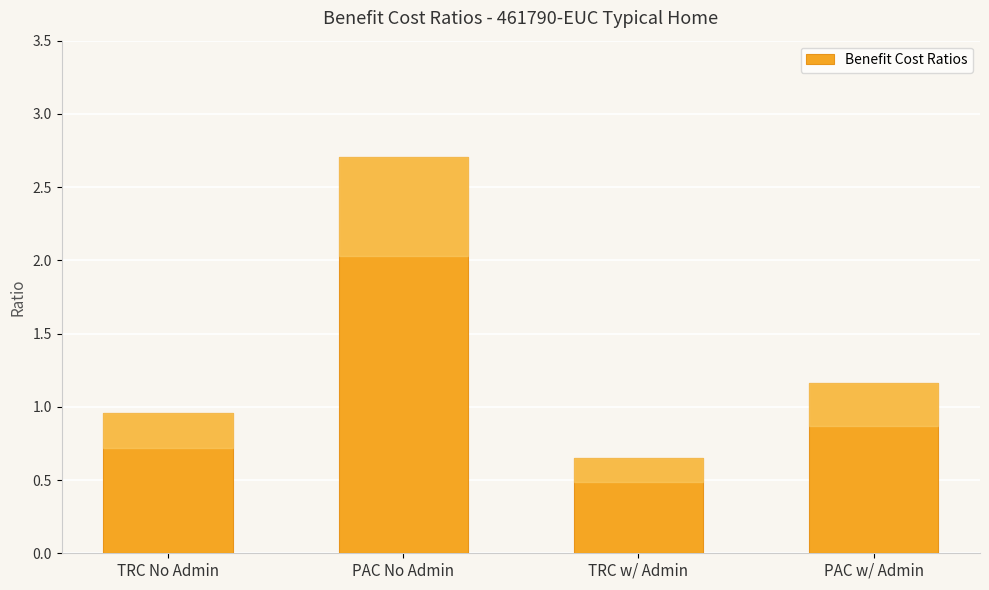

Count the number of categories in the chart.

4